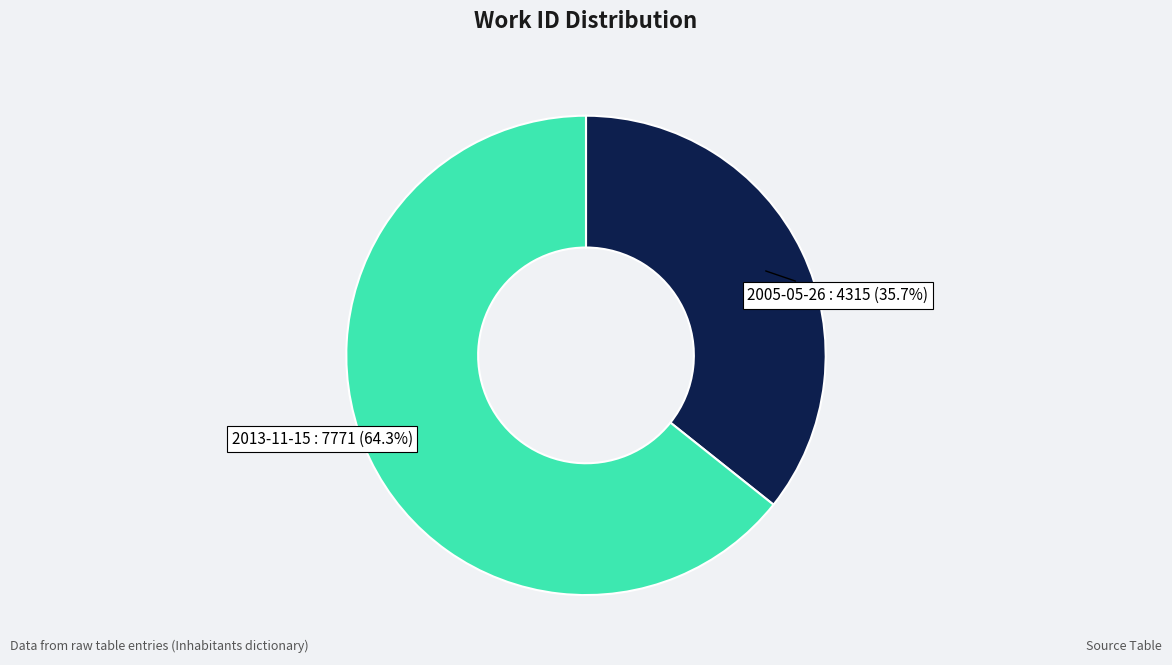

Does any single category account for the majority?

Yes